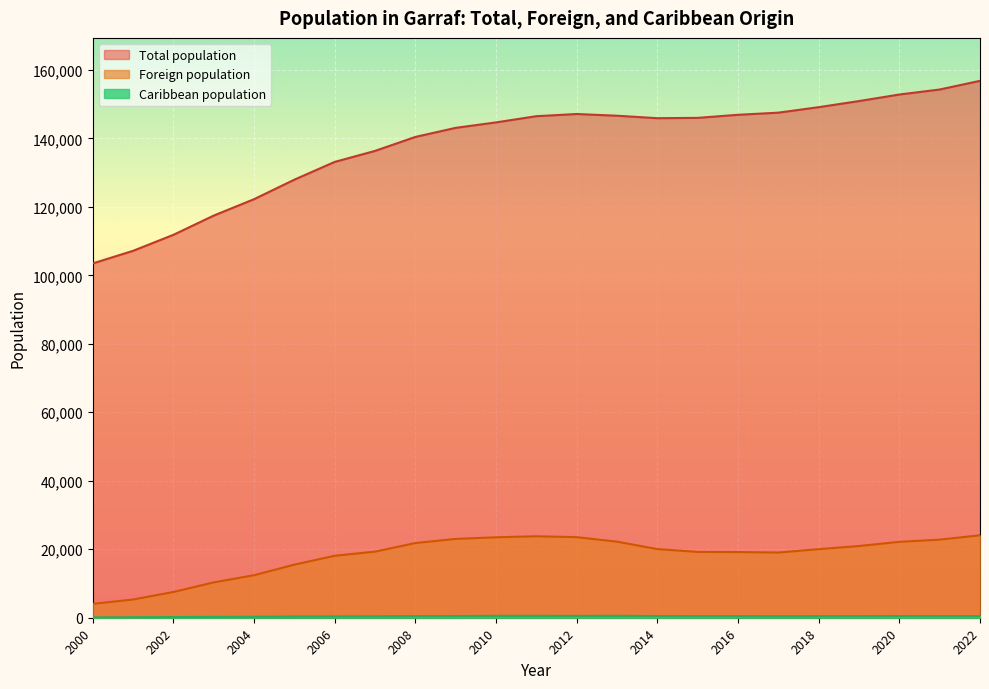

What are all the series names shown in the legend?

Total population, Foreign population, Caribbean population